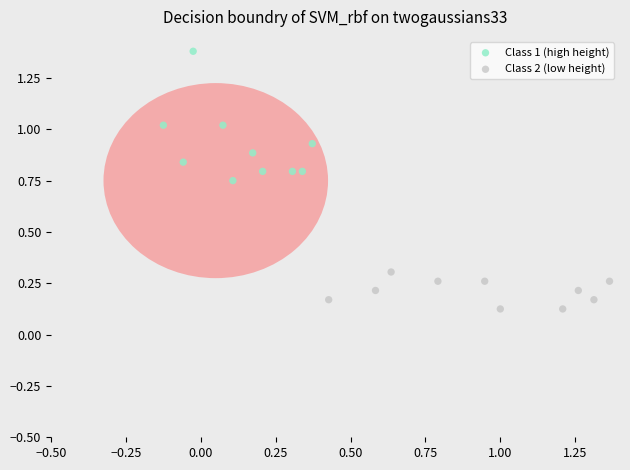

Which series contains the lowest Y value?

Class 2 (low height)